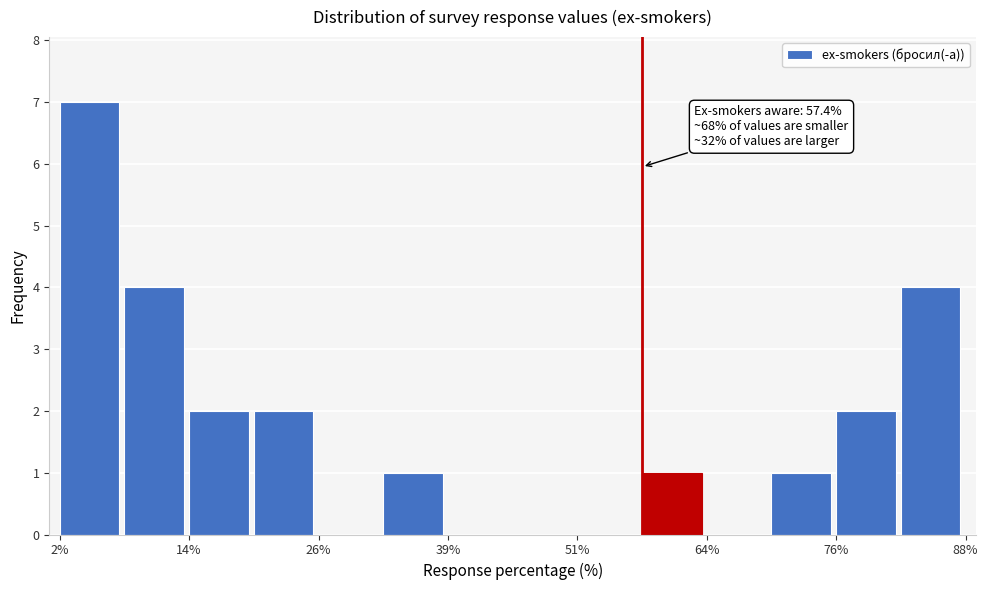

Read against the x-axis, roughly where is the centre of the tallest bar?

4